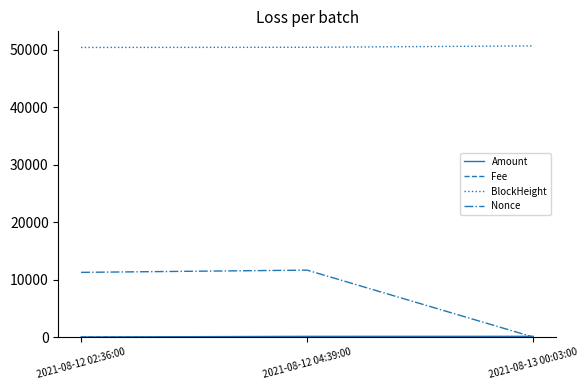

How many lines are shown in the chart?

4